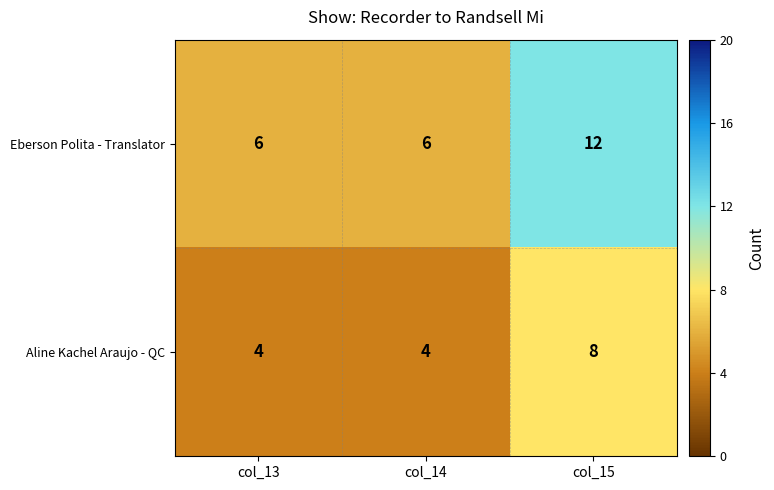

At which category is the sum across all series the highest?

col_15